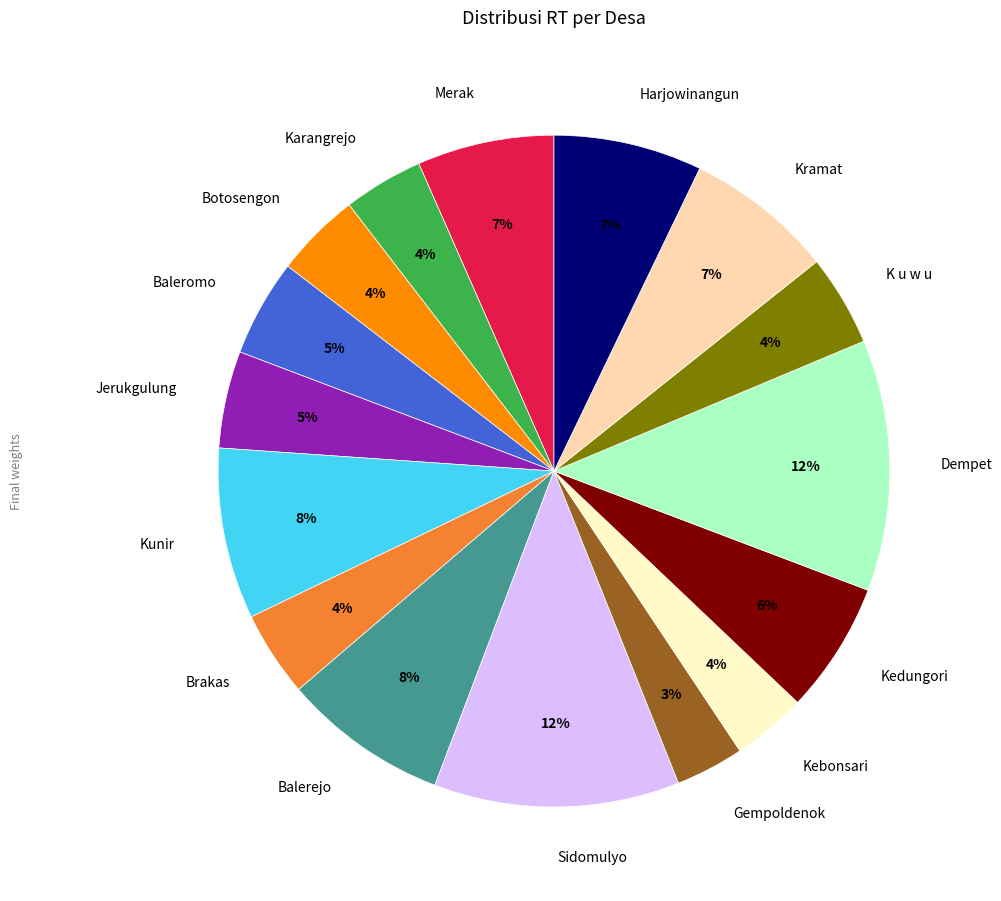

Which has a higher value, Sidomulyo or Kedungori?

Sidomulyo